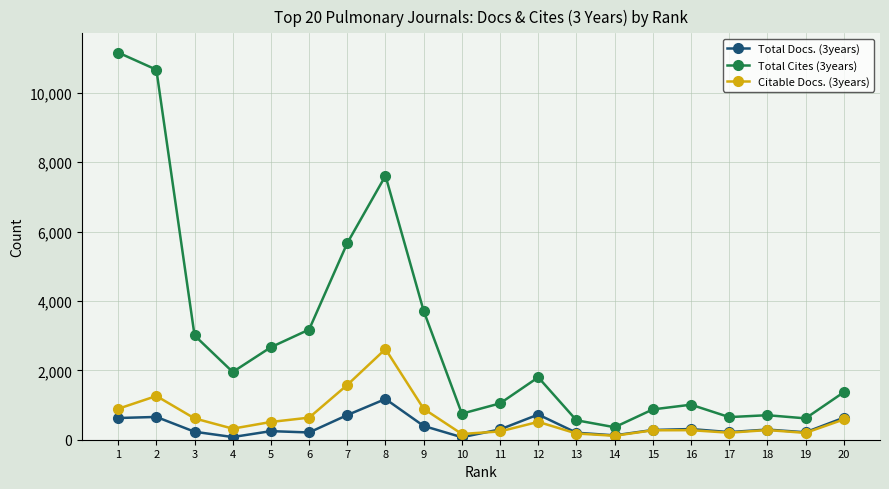

At 6, list the series in order from largest to smallest.

Total Cites (3years), Citable Docs. (3years), Total Docs. (3years)